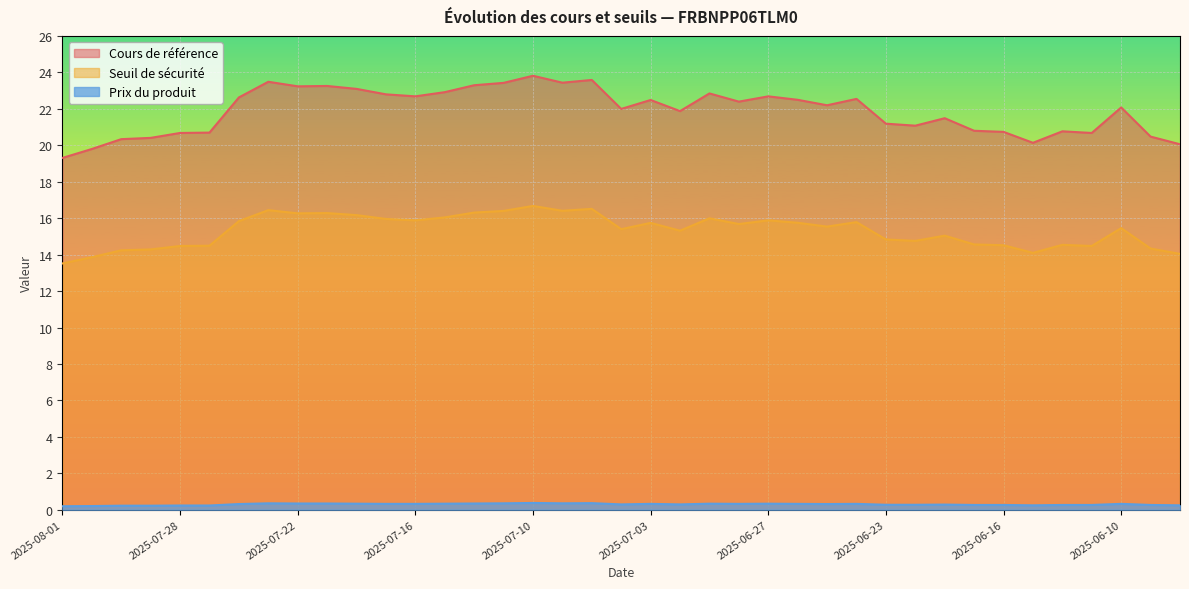

What is the label of the 34th point from the right?

2025-07-25